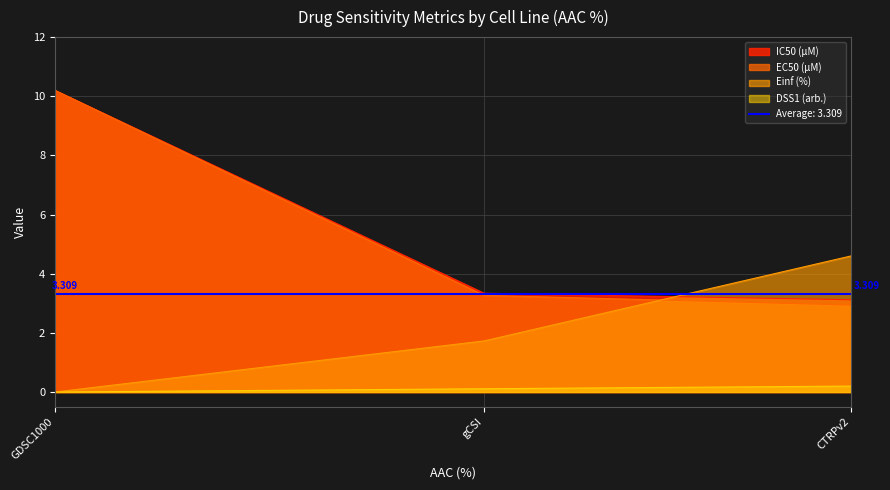

True or false: IC50 (µM) has a value of 1.1 at gCSI.

False